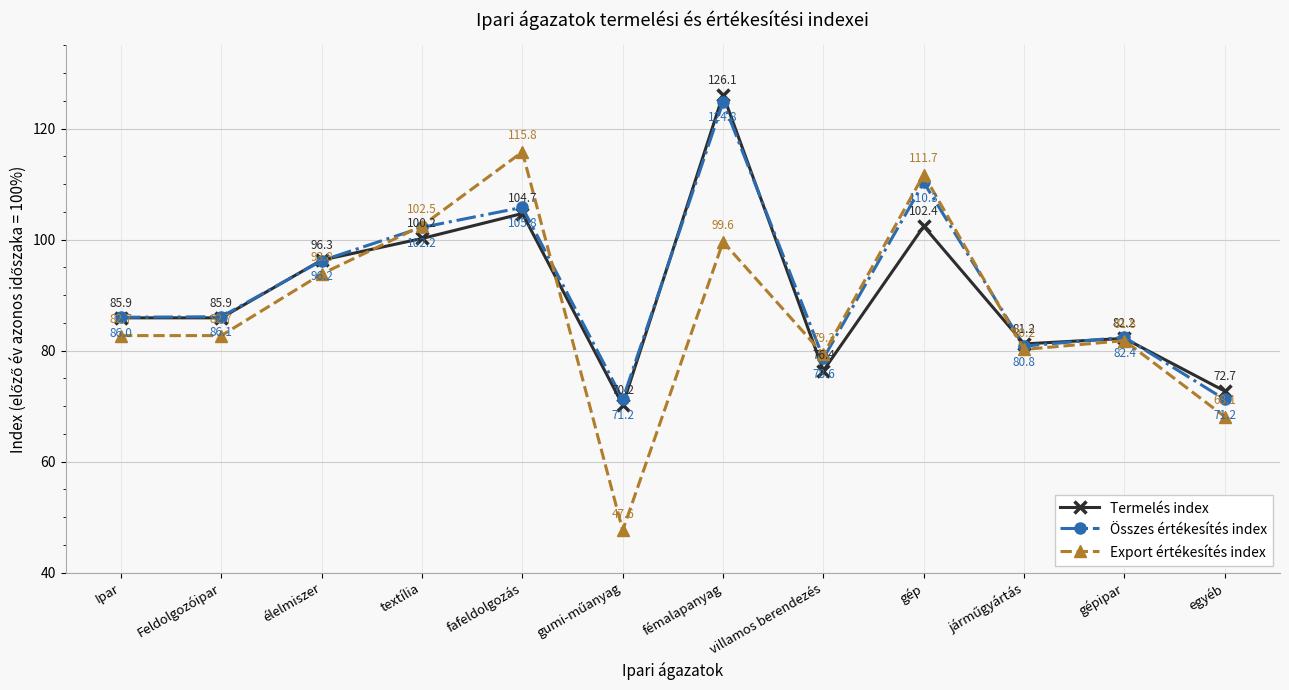

How many values in the Export értékesítés index series exceed 82?

7